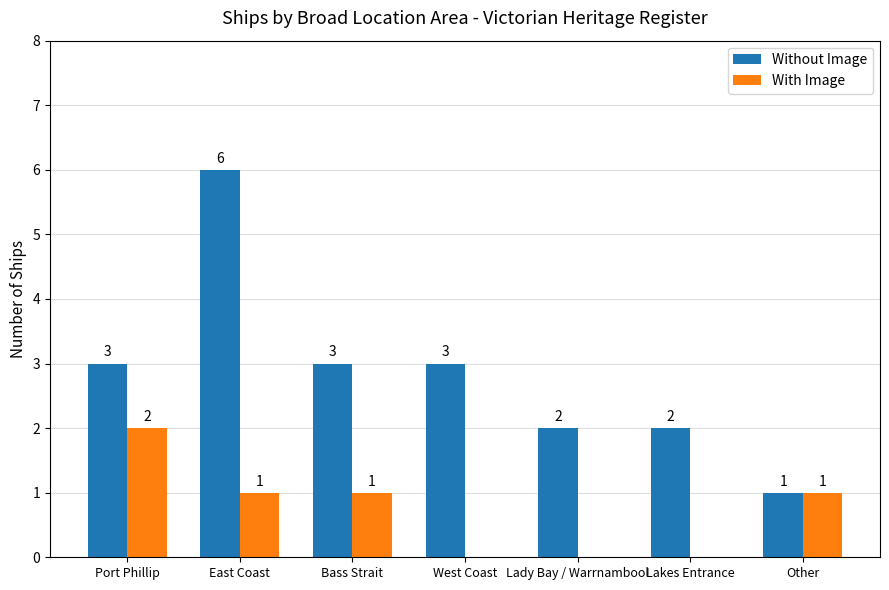

The value of Without Image at West Coast is 4. True or false?

False